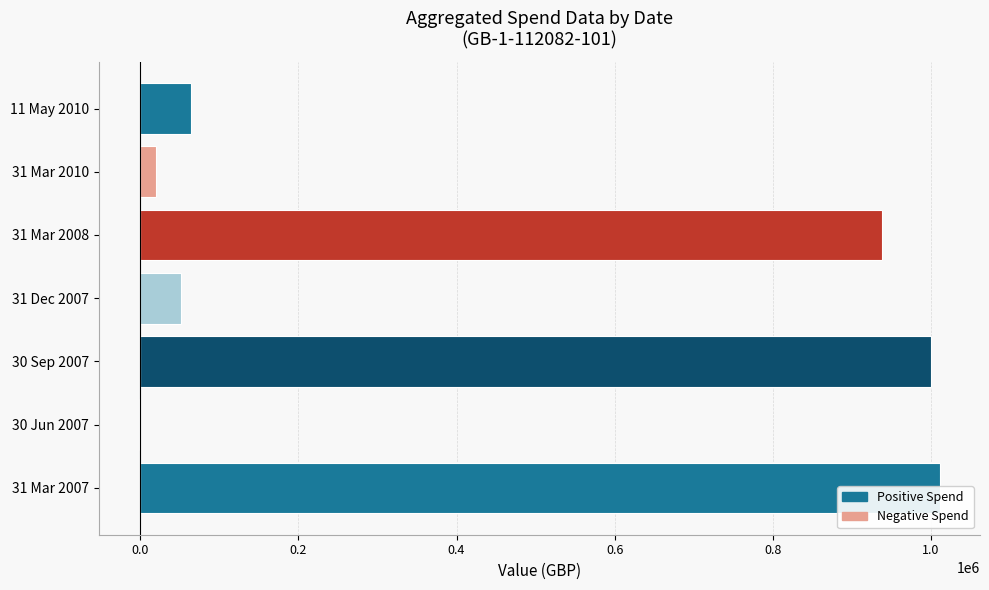

True or false: Negative Spend has a value of 615 at 0.4.

False